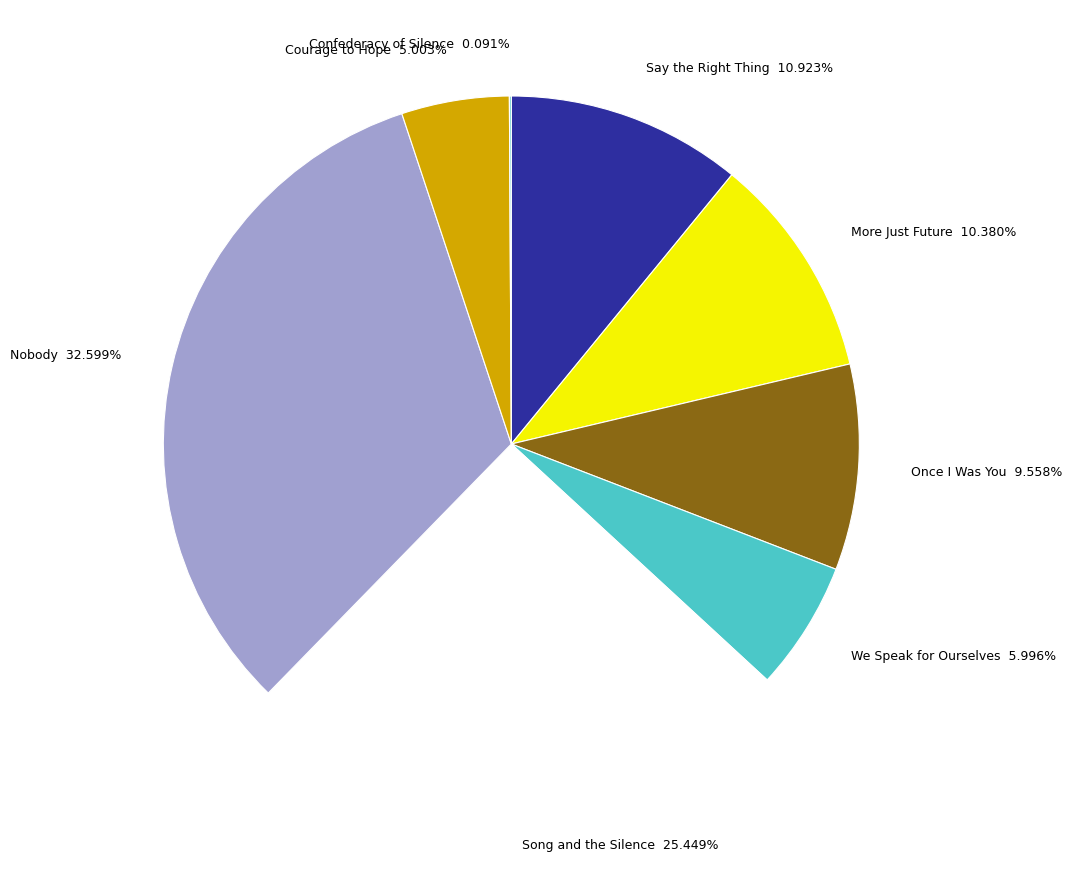

Does any single category account for the majority?

No